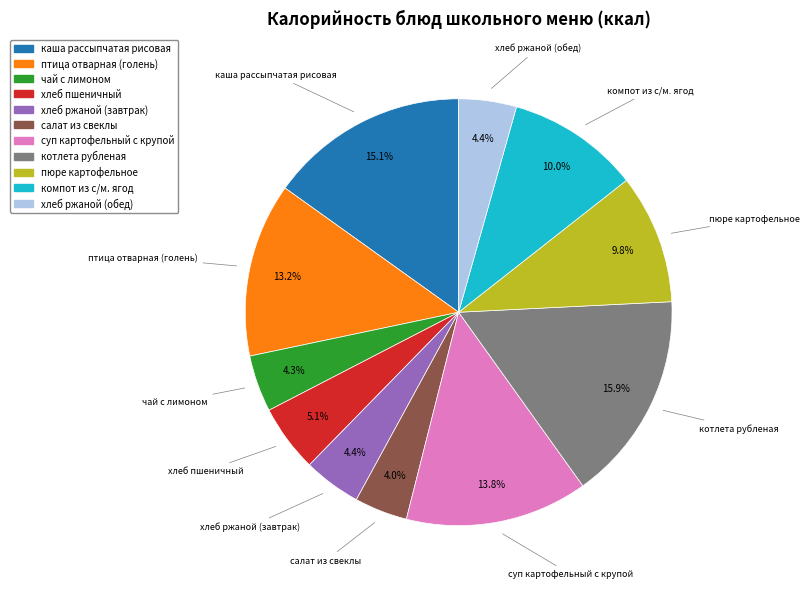

Is there a majority slice in this chart?

No